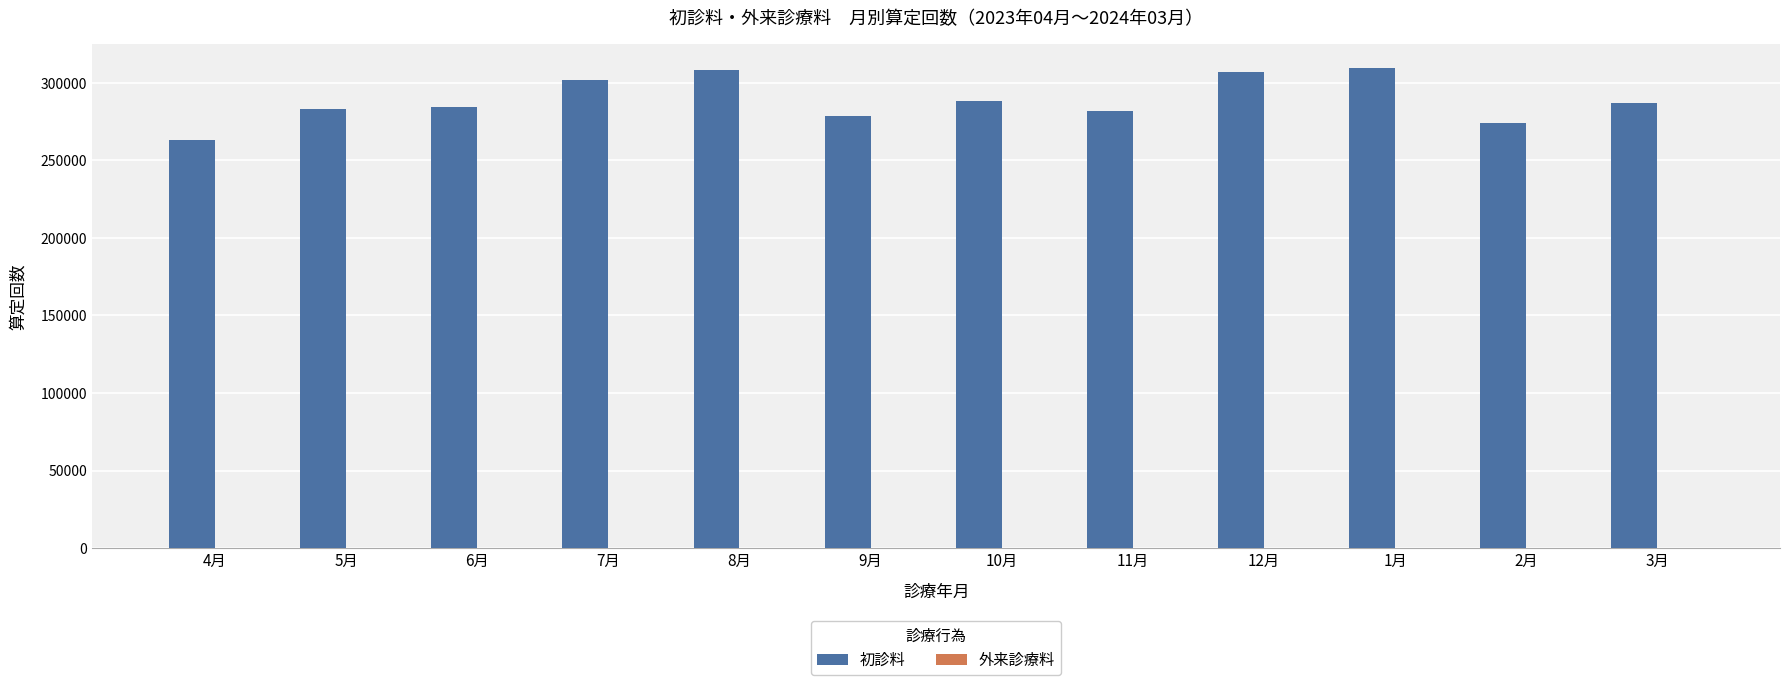

Which series has the largest total across all categories?

初診料